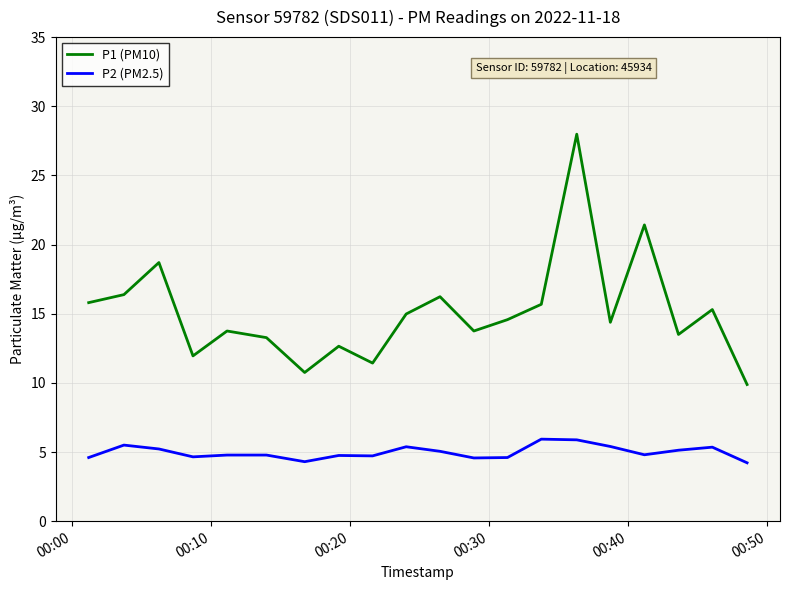

What is the smallest value displayed?

4.2